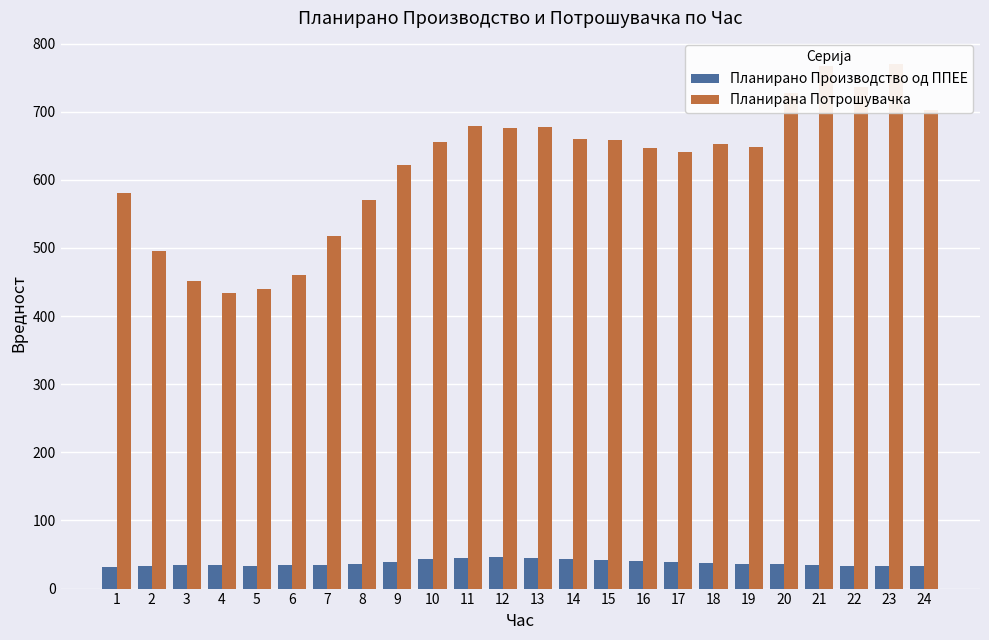

What is the spread (max minus min) of values at 18?

614.8